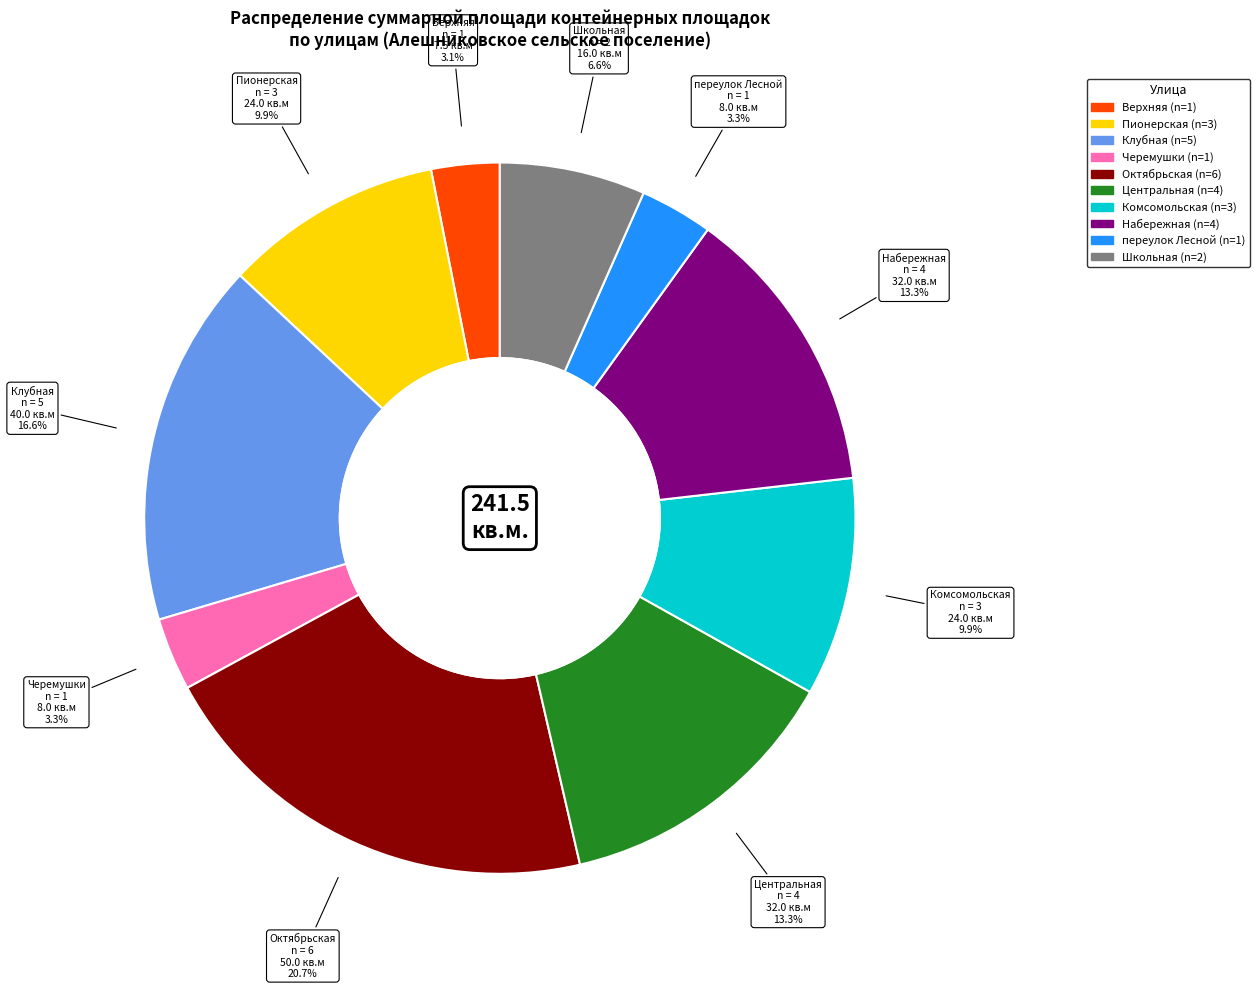

Is there a majority slice in this chart?

No